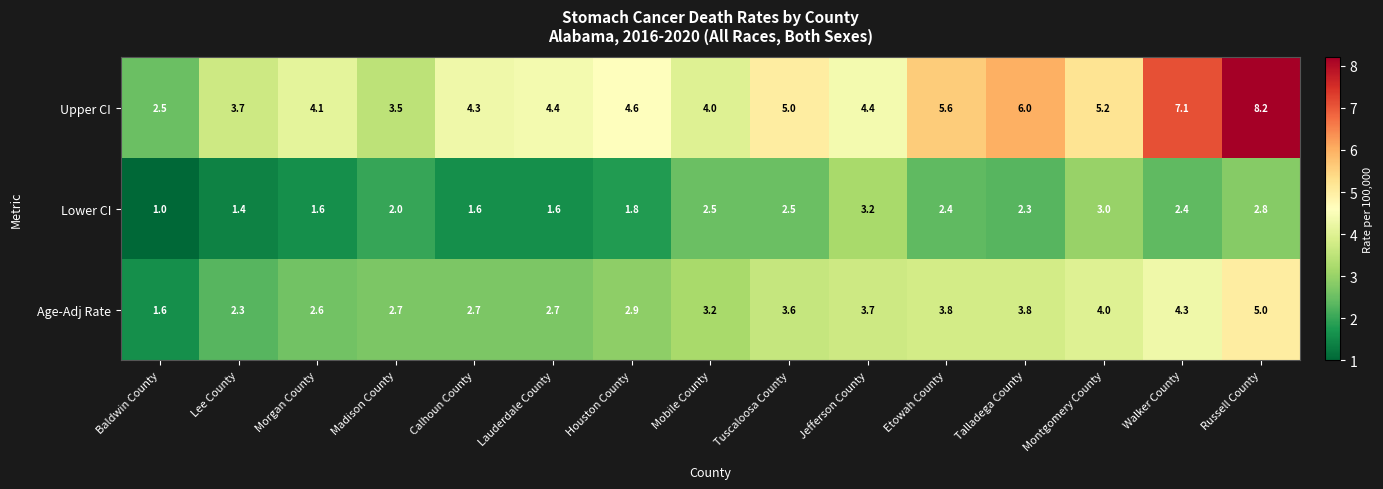

Which series has the largest total across all categories?

Upper CI